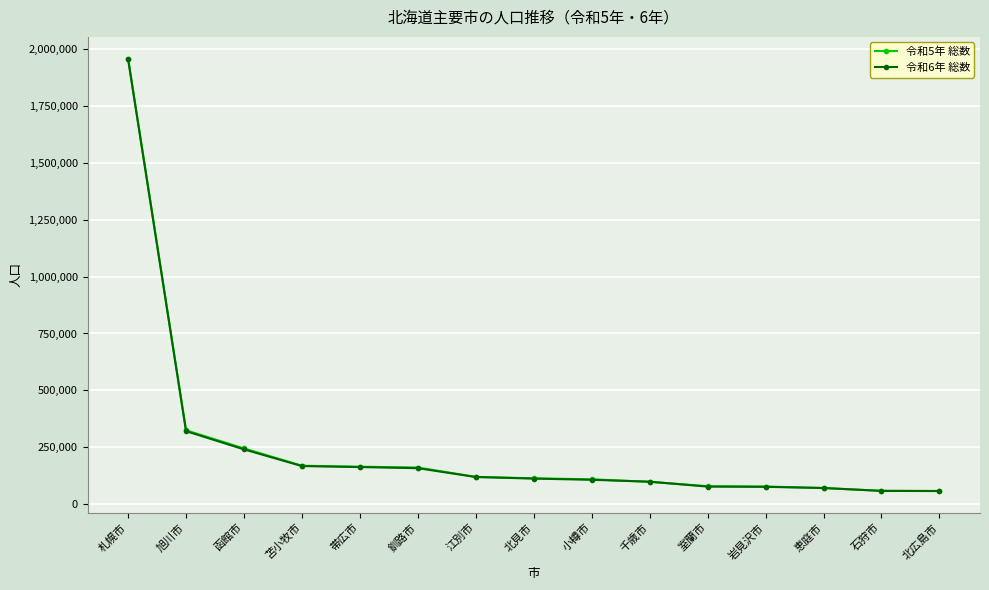

Which series has the widest spread of values?

令和5年 総数